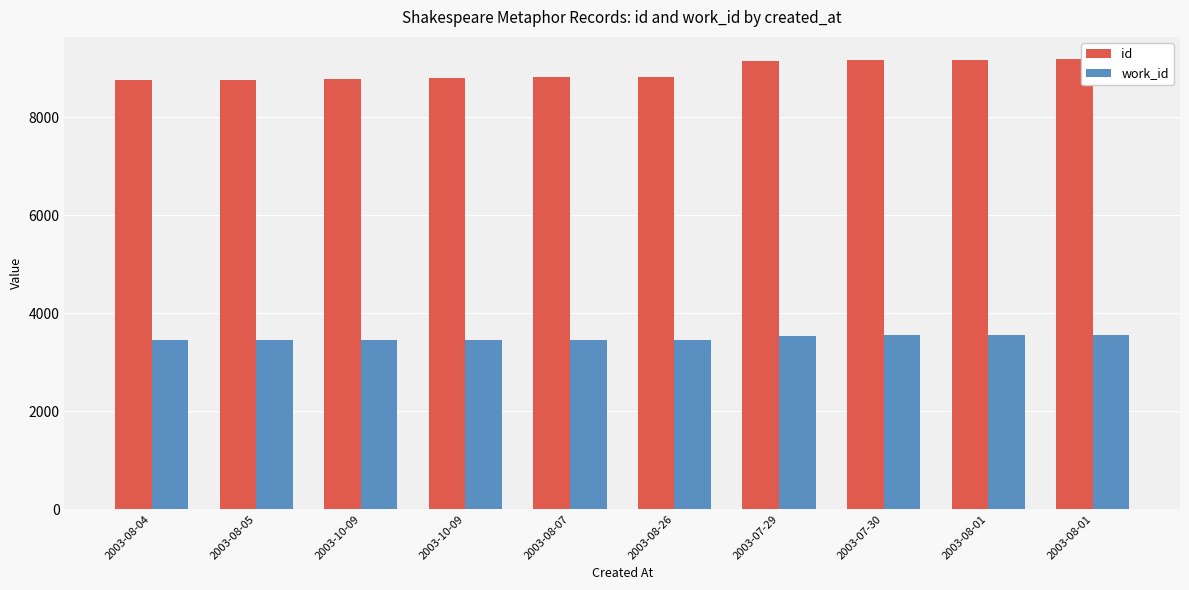

What are all the series names shown in the legend?

id, work_id